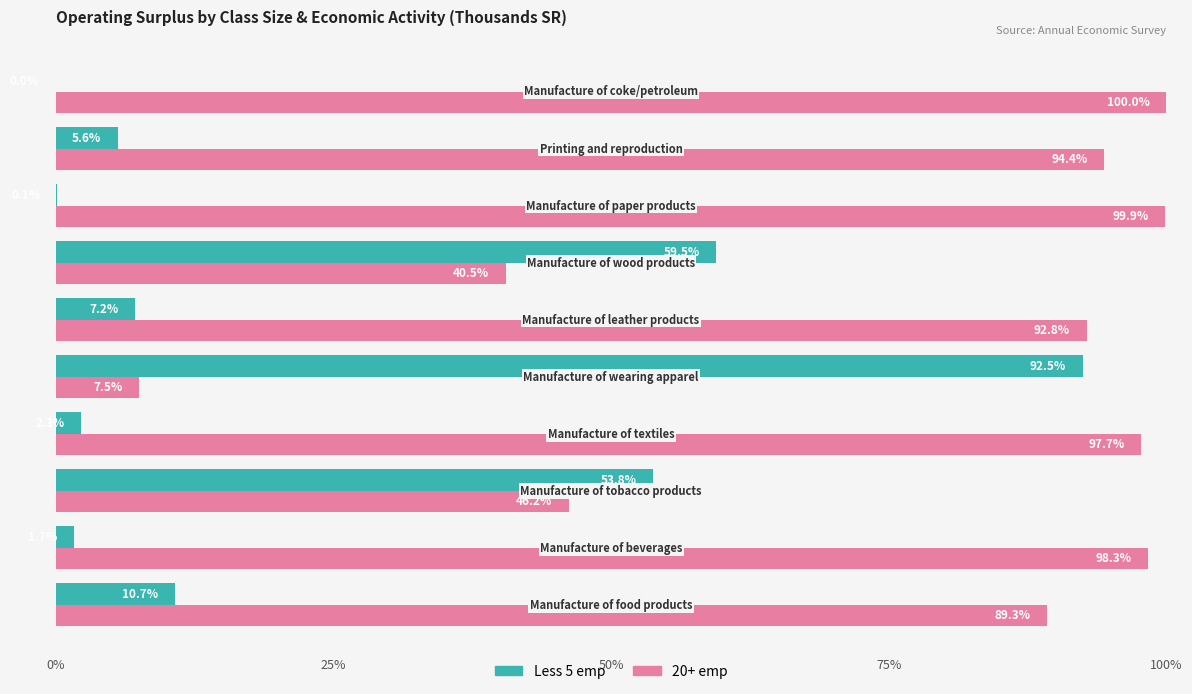

What is the greatest value displayed?

100.0